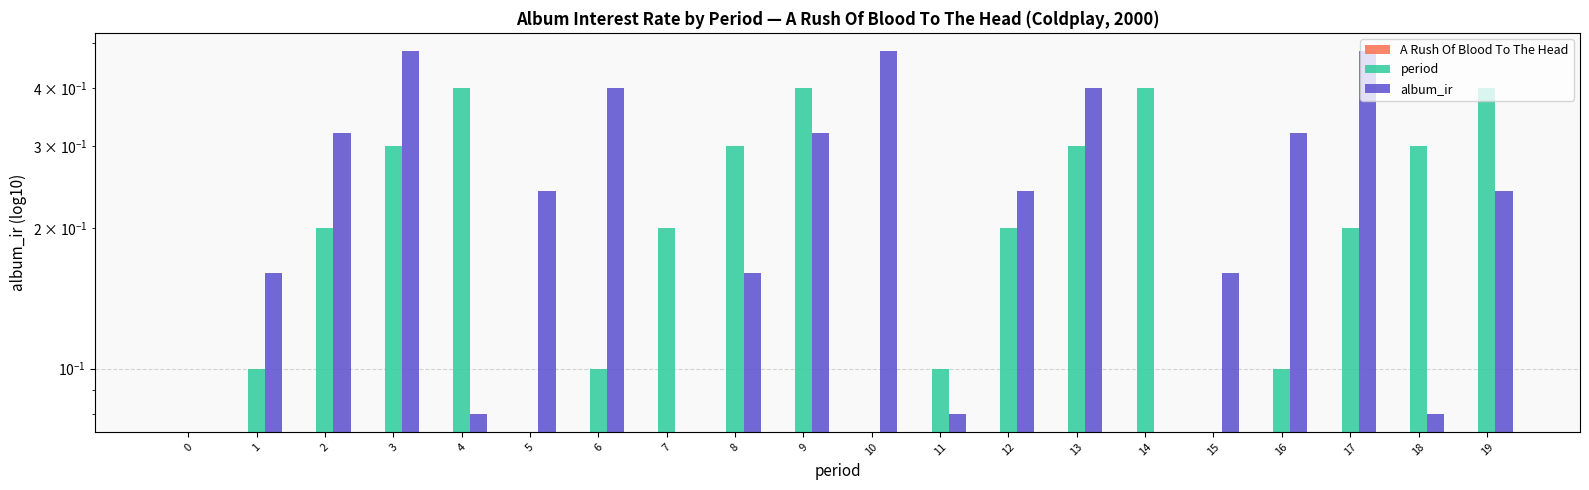

Reading right to left, transcribe all the data shown in this chart.

A Rush Of Blood To The Head: 19=0.0	18=0.0	17=0.0	16=0.0	15=0.0	14=0.0	13=0.0	12=0.0	11=0.0	10=0.0	9=0.0	8=0.0	7=0.0	6=0.0	5=0.0	4=0.0	3=0.0	2=0.0	1=0.0	0=0.0
period: 19=0.4	18=0.3	17=0.2	16=0.1	15=0.0	14=0.4	13=0.3	12=0.2	11=0.1	10=0.0	9=0.4	8=0.3	7=0.2	6=0.1	5=0.0	4=0.4	3=0.3	2=0.2	1=0.1	0=0.0
album_ir: 19=0.2	18=0.1	17=0.5	16=0.3	15=0.2	14=0.0	13=0.4	12=0.2	11=0.1	10=0.5	9=0.3	8=0.2	7=0.0	6=0.4	5=0.2	4=0.1	3=0.5	2=0.3	1=0.2	0=0.0